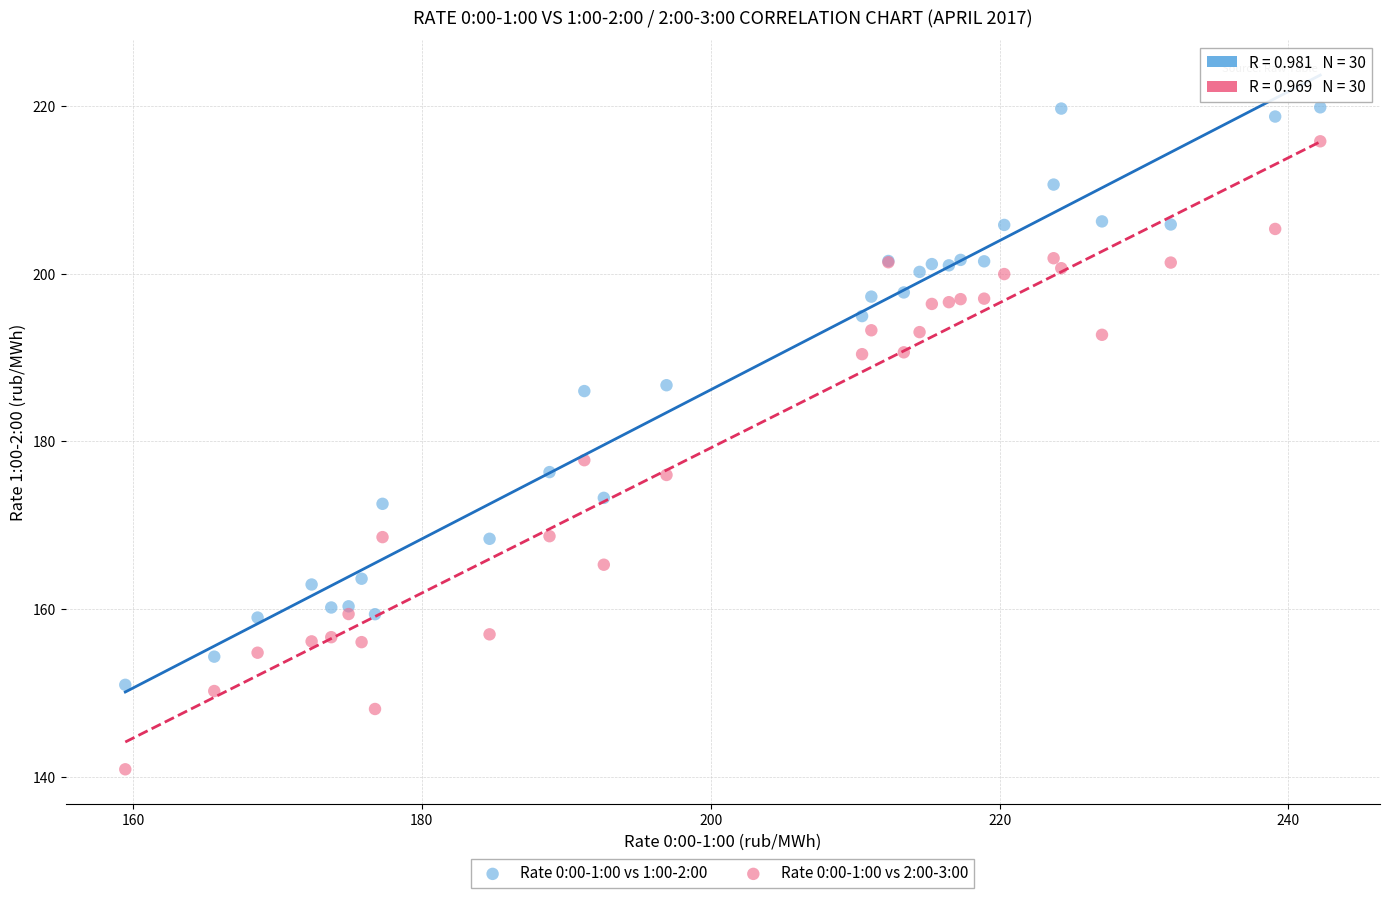

Across all series, what Y value is closest to 180?

177.8